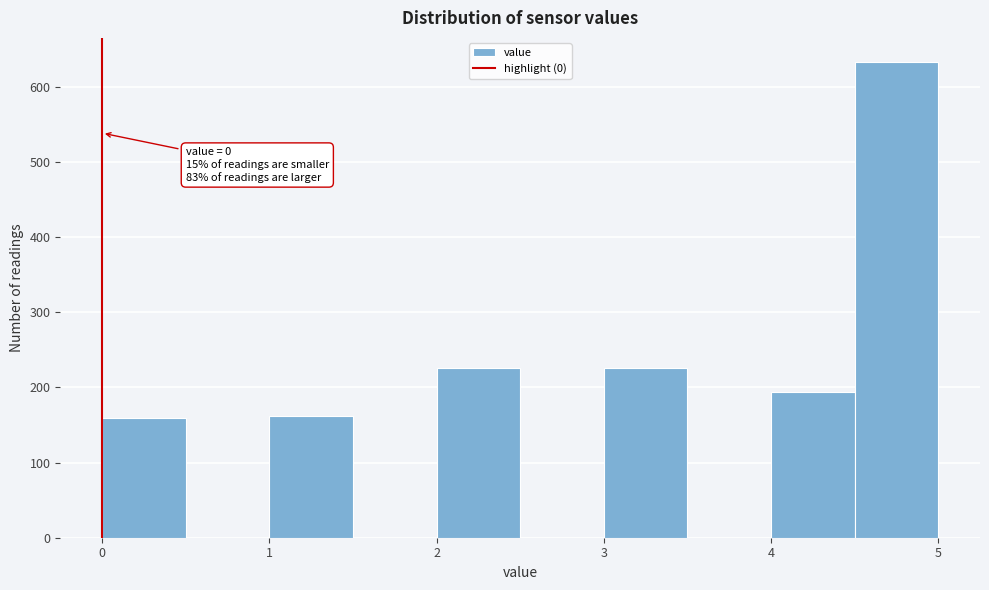

Over which range of the x-axis is the bar tallest?

4.5 to 5.0